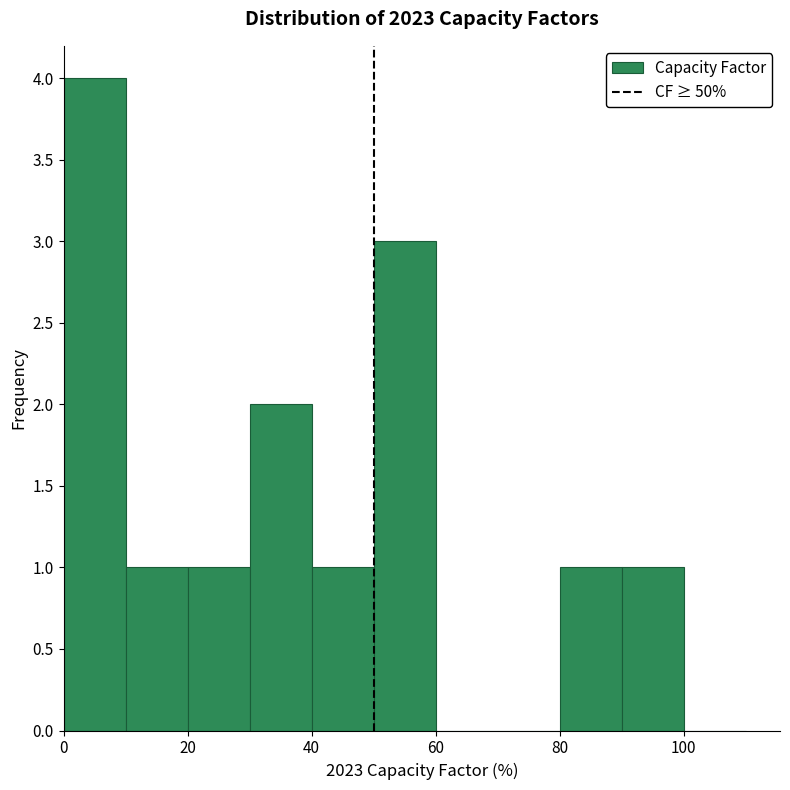

What is the height of the bar covering 30 to 40 on the x-axis? The values are not printed on the chart, so give them approximately, as read against the axis.

2